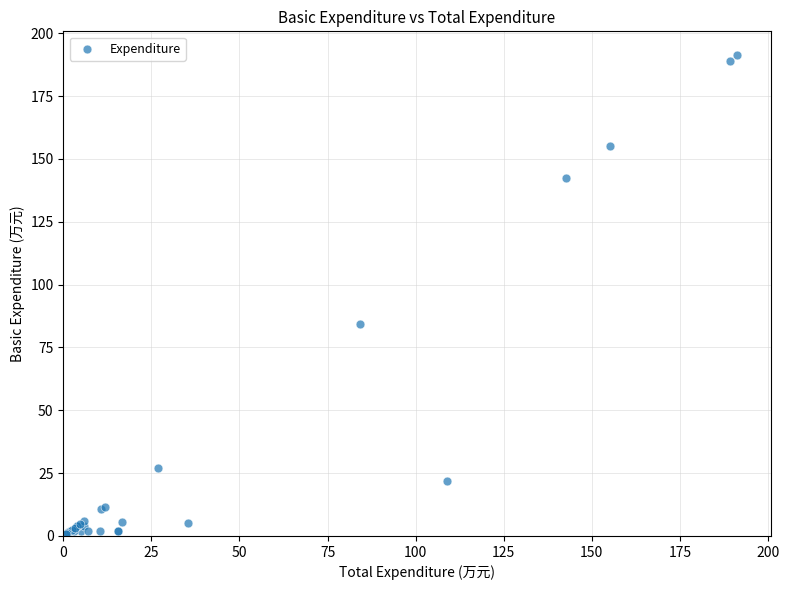

What Y value in the scatter plot is closest to 95?

84.2